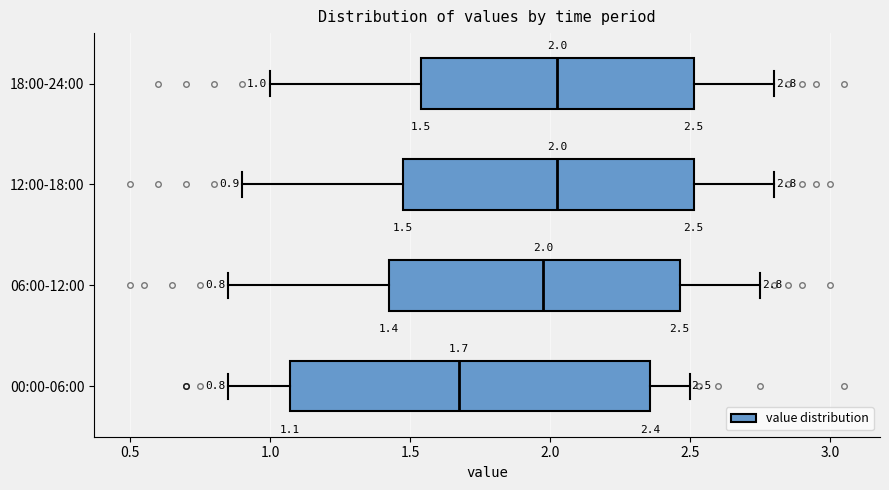

Which box is the widest, from its left edge to its right edge?

00:00-06:00